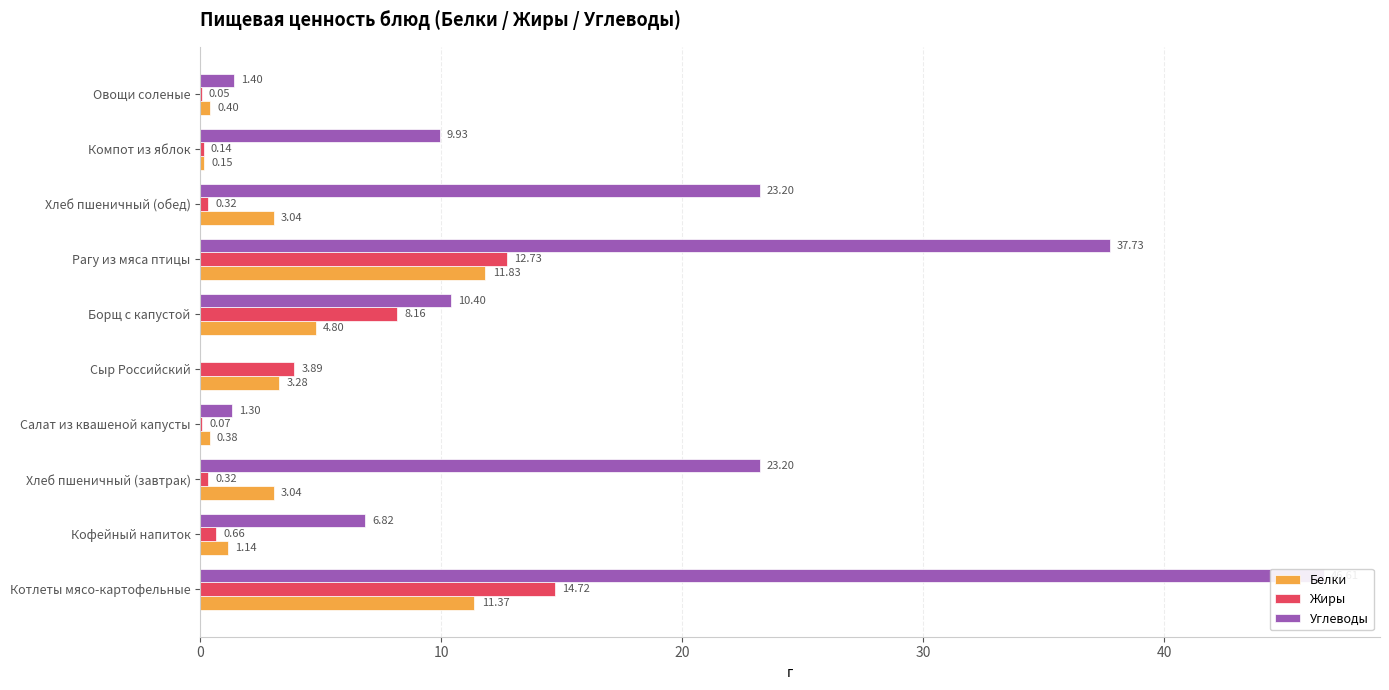

How many bars are there in each group?

3